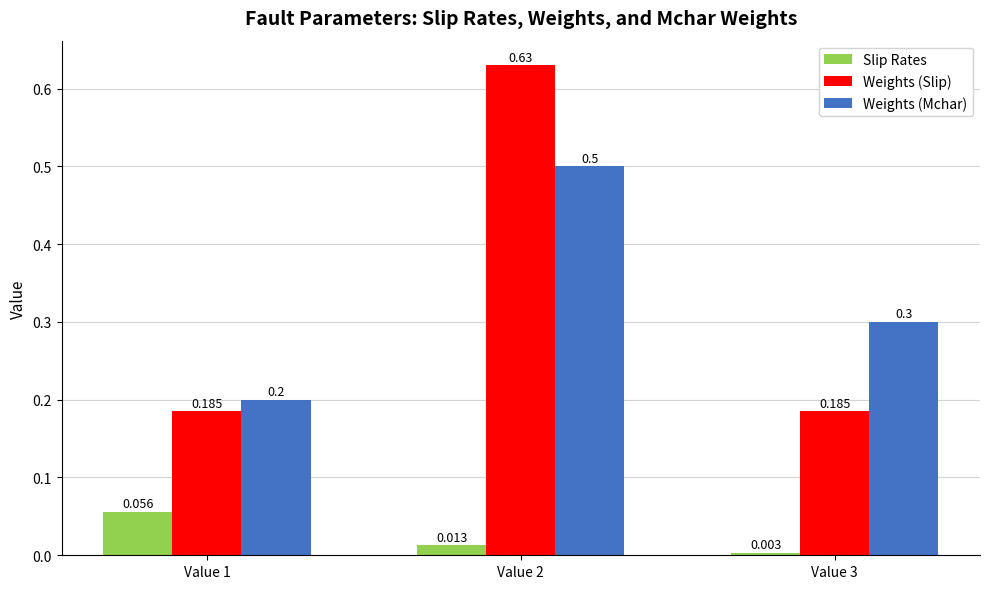

Which series has the largest range (max minus min)?

Weights (Slip)